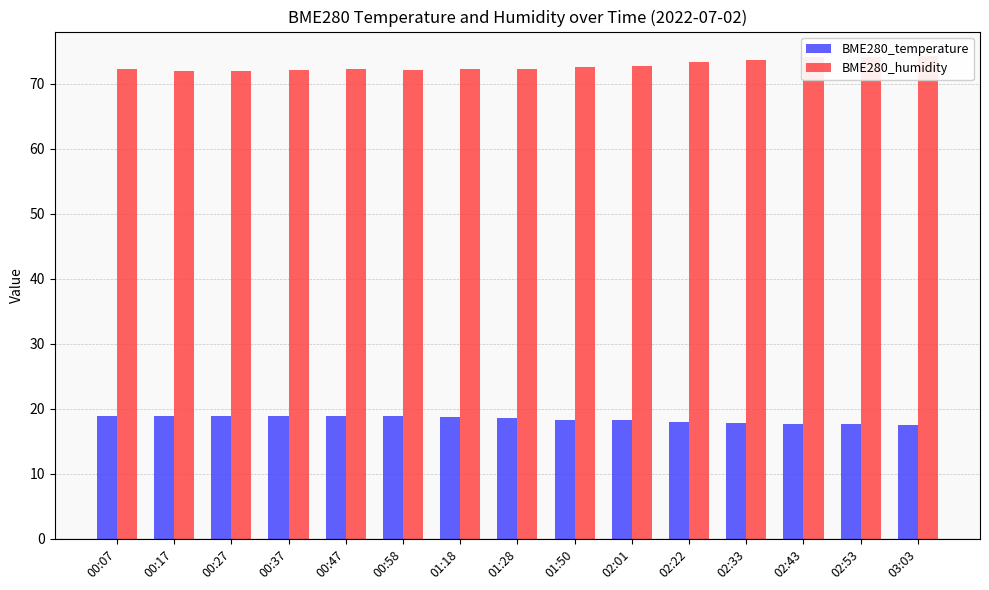

Does the chart contain stacked bars?

No